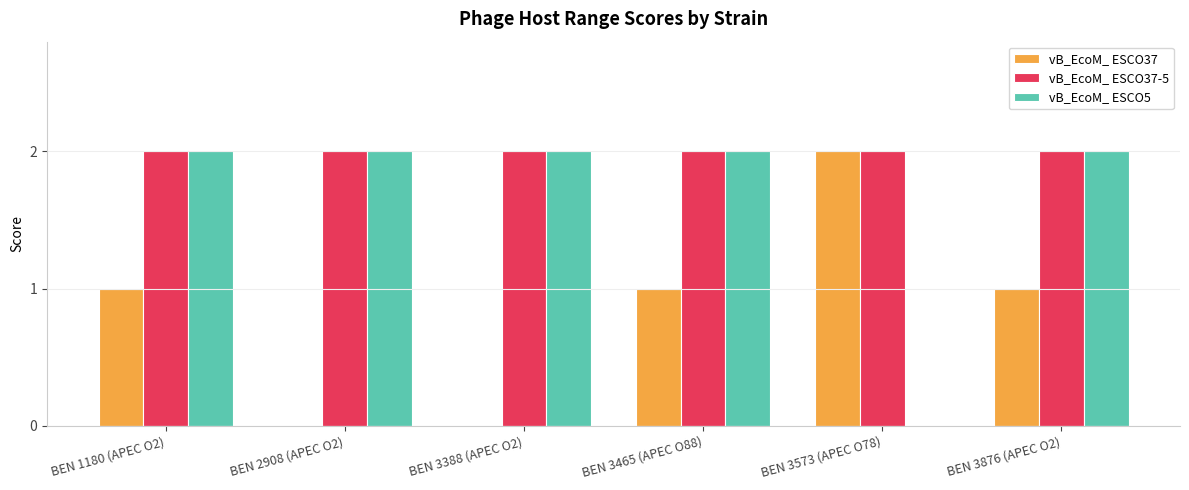

Reading right to left, extract all data points from this chart.

vB_EcoM_ ESCO37: 1	2	1	0	0	1
vB_EcoM_ ESCO37-5: 2	2	2	2	2	2
vB_EcoM_ ESCO5: 2	0	2	2	2	2